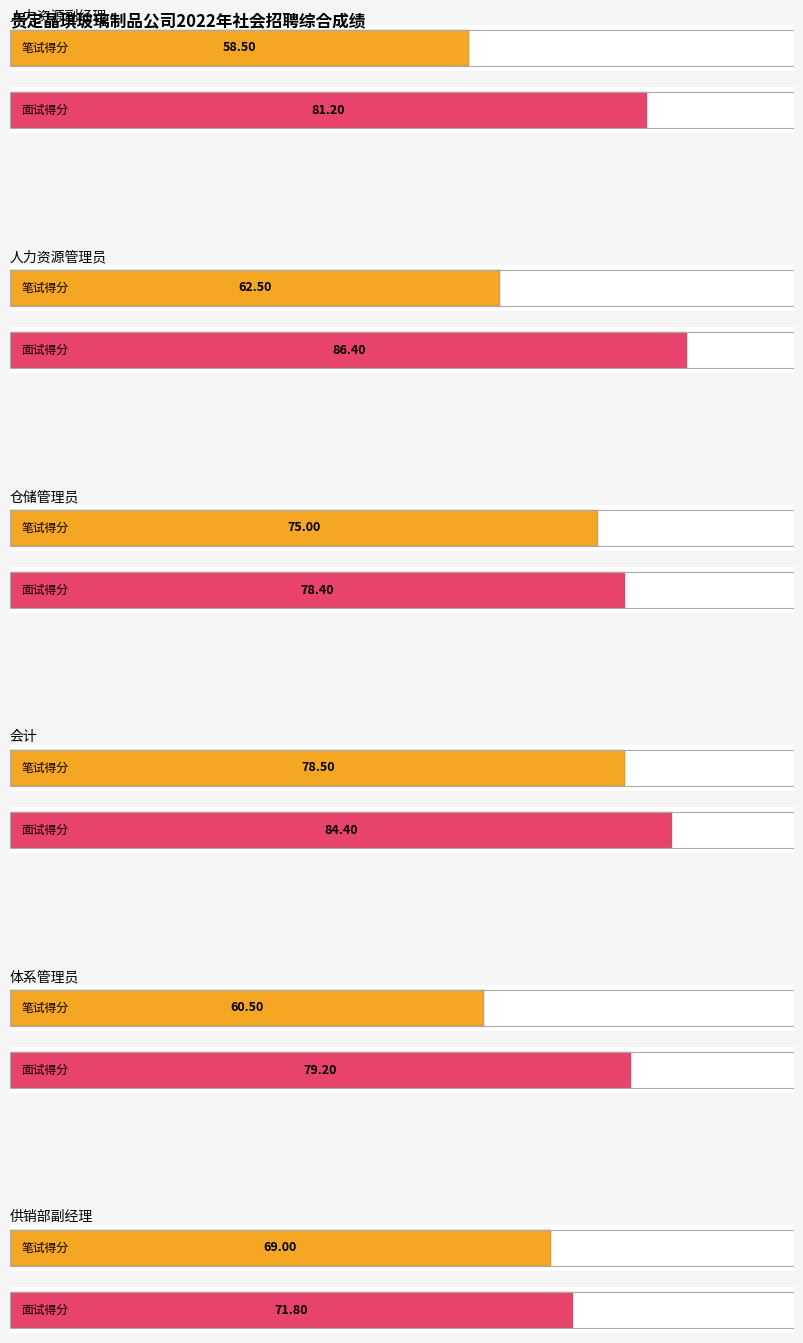

How many data points in 笔试得分 are less than 69?

3